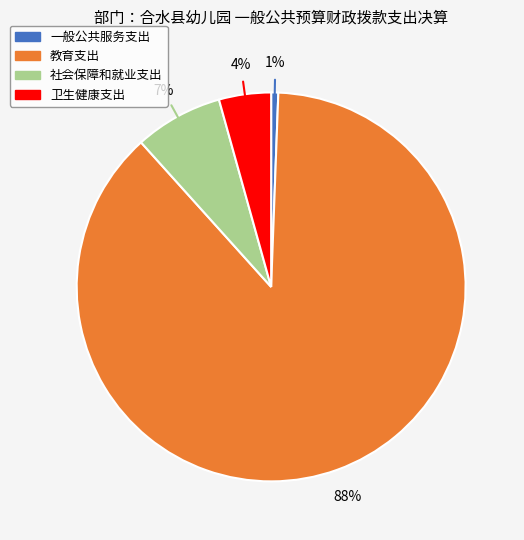

The 教育支出 slice represents 73% of the pie. True or false?

False